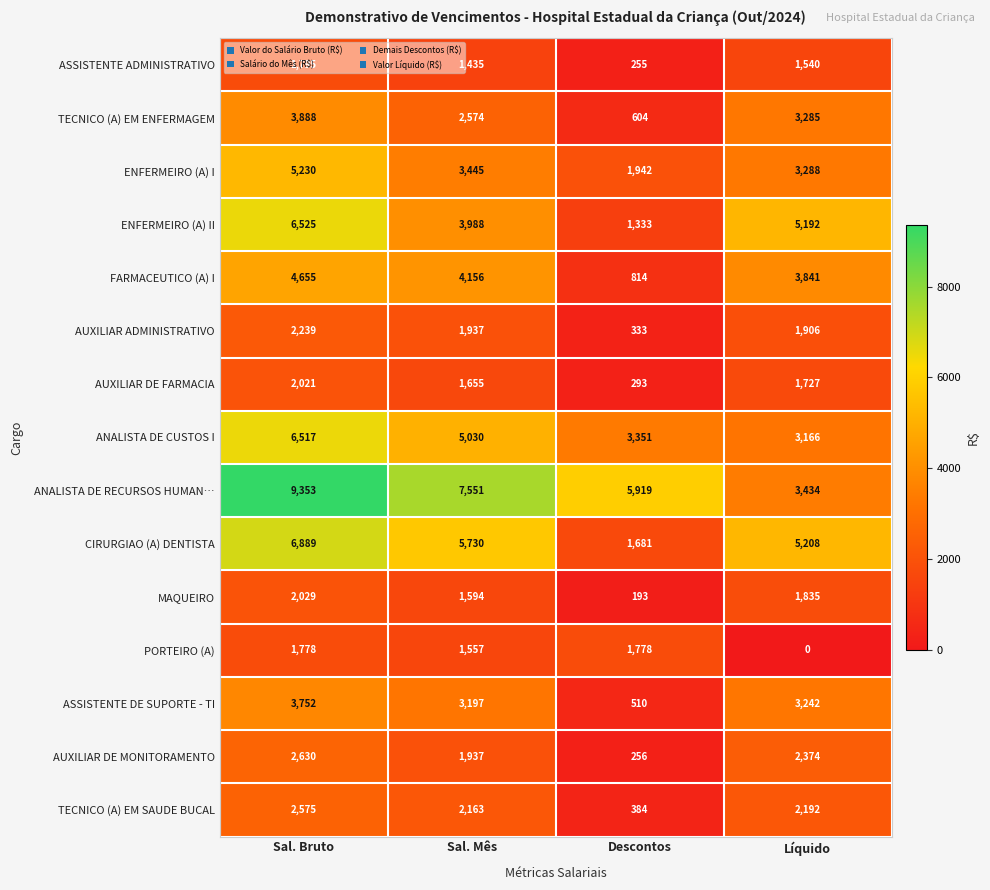

Count the AUXILIAR DE MONITORAMENTO values in the range 1937 to 2630.

3